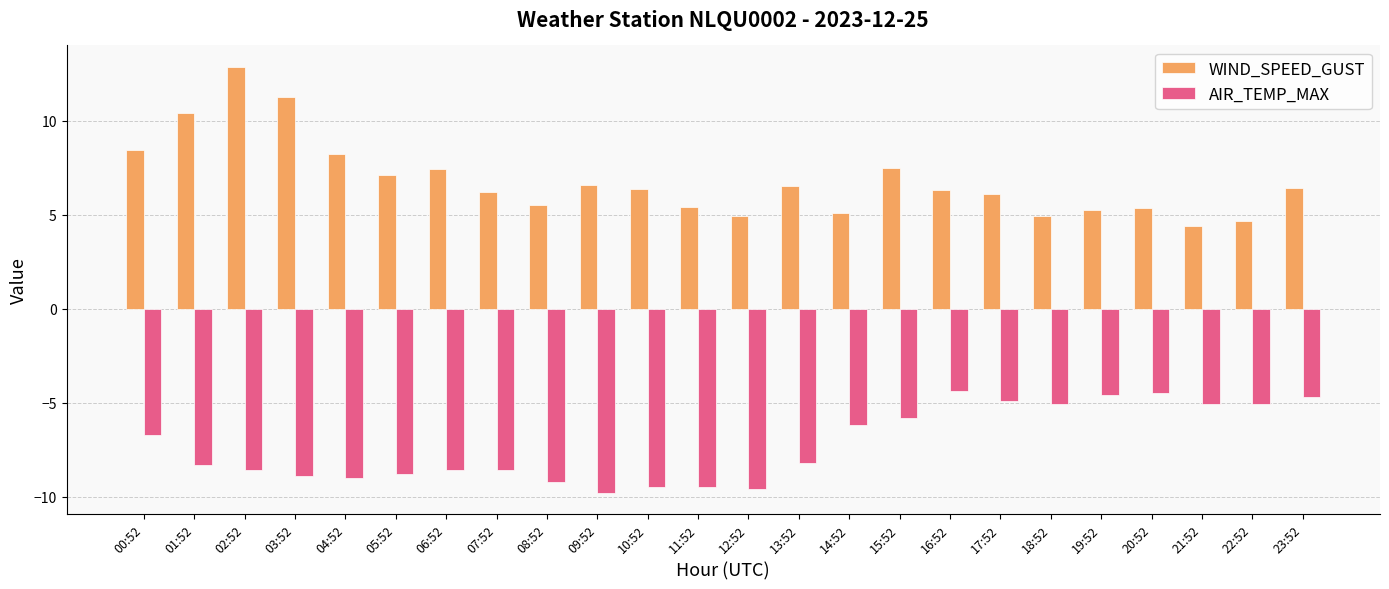

The WIND_SPEED_GUST series shows 2.8 at 14:52. True or false?

False